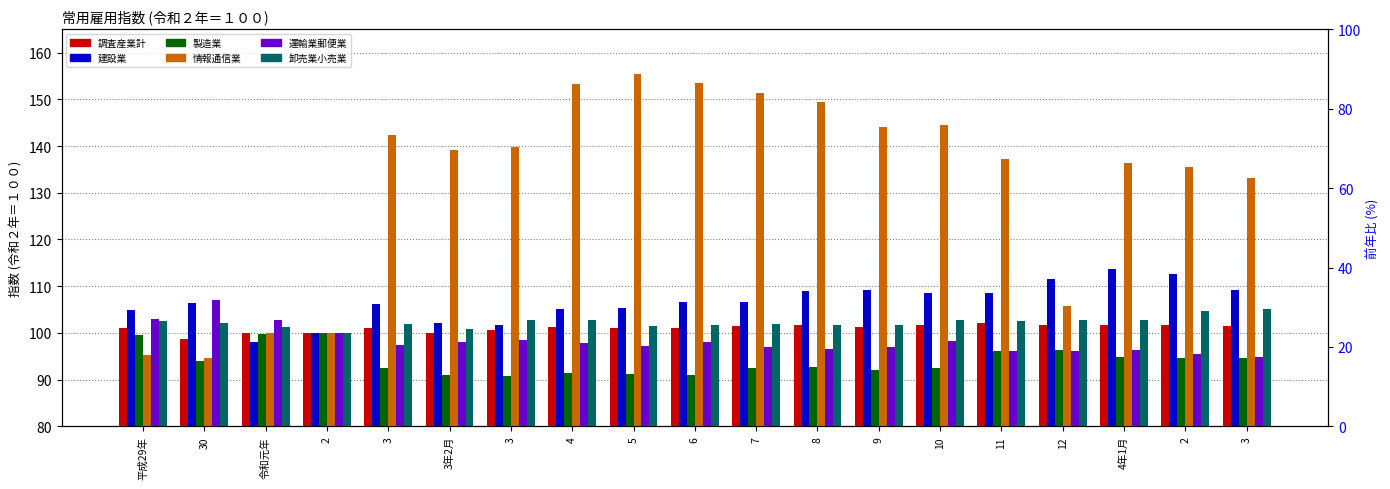

Reading right to left, list all the values displayed in this chart.

調査産業計: 3=101.5	2=101.6	4年1月=101.8	12=101.6	11=102.2	10=101.6	9=101.2	8=101.6	7=101.5	6=101.0	5=101.0	4=101.3	3=100.6	3年2月=100.0	3=101.1	2=100.0	令和元年=100.0	30=98.8	平成29年=101.0
建設業: 3=109.1	2=112.6	4年1月=113.6	12=111.5	11=108.5	10=108.5	9=109.1	8=109.0	7=106.6	6=106.6	5=105.4	4=105.1	3=101.6	3年2月=102.1	3=106.3	2=100.0	令和元年=98.0	30=106.5	平成29年=105.0
製造業: 3=94.6	2=94.7	4年1月=94.9	12=96.4	11=96.1	10=92.6	9=92.1	8=92.7	7=92.6	6=91.0	5=91.3	4=91.5	3=90.7	3年2月=91.0	3=92.4	2=100.0	令和元年=99.7	30=94.1	平成29年=99.6
情報通信業: 3=133.2	2=135.6	4年1月=136.3	12=105.7	11=137.3	10=144.5	9=144.1	8=149.5	7=151.3	6=153.5	5=155.5	4=153.2	3=139.8	3年2月=139.1	3=142.4	2=100.0	令和元年=99.9	30=94.7	平成29年=95.2
運輸業郵便業: 3=94.9	2=95.6	4年1月=96.4	12=96.2	11=96.2	10=98.2	9=96.9	8=96.6	7=97.0	6=98.0	5=97.3	4=97.9	3=98.4	3年2月=98.1	3=97.4	2=100.0	令和元年=102.8	30=107.0	平成29年=103.0
卸売業小売業: 3=105.1	2=104.6	4年1月=102.7	12=102.8	11=102.5	10=102.7	9=101.8	8=101.8	7=101.9	6=101.8	5=101.5	4=102.8	3=102.7	3年2月=100.8	3=102.0	2=100.0	令和元年=101.2	30=102.1	平成29年=102.5